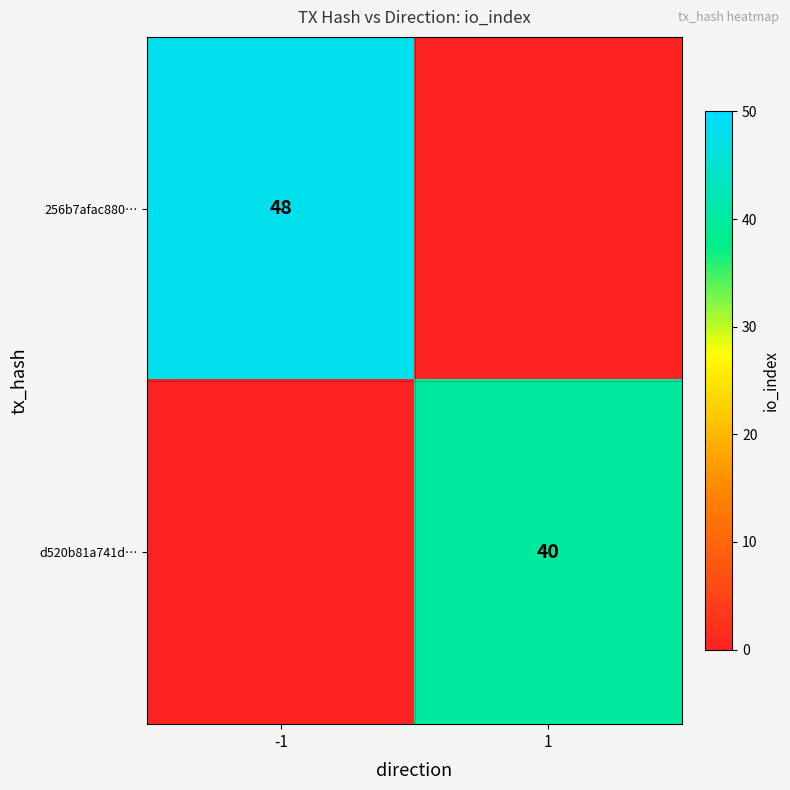

The d520b81a741d… series shows 67 at 1. True or false?

False